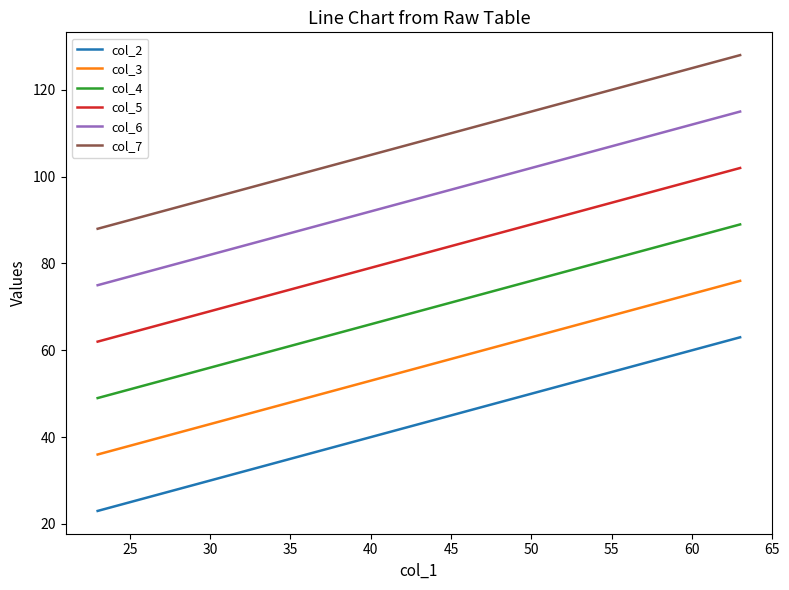

What is the difference between the maximum and minimum values in the col_5 series?

40